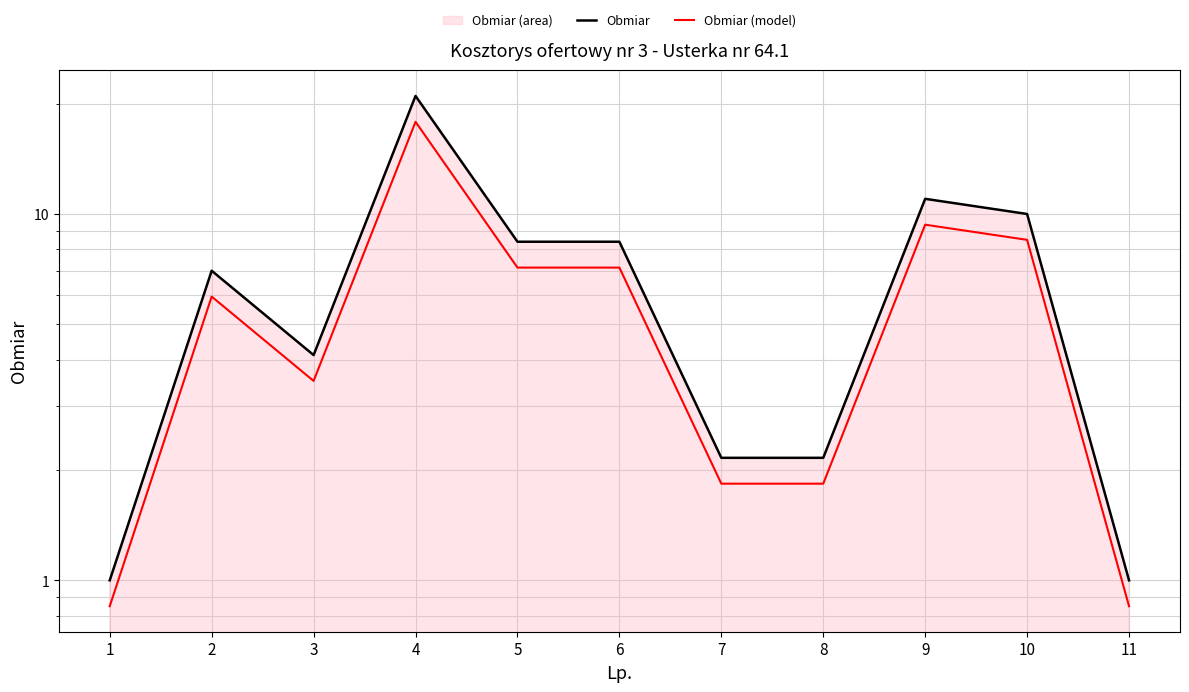

True or false: Obmiar and Obmiar (model) intersect in this chart.

False